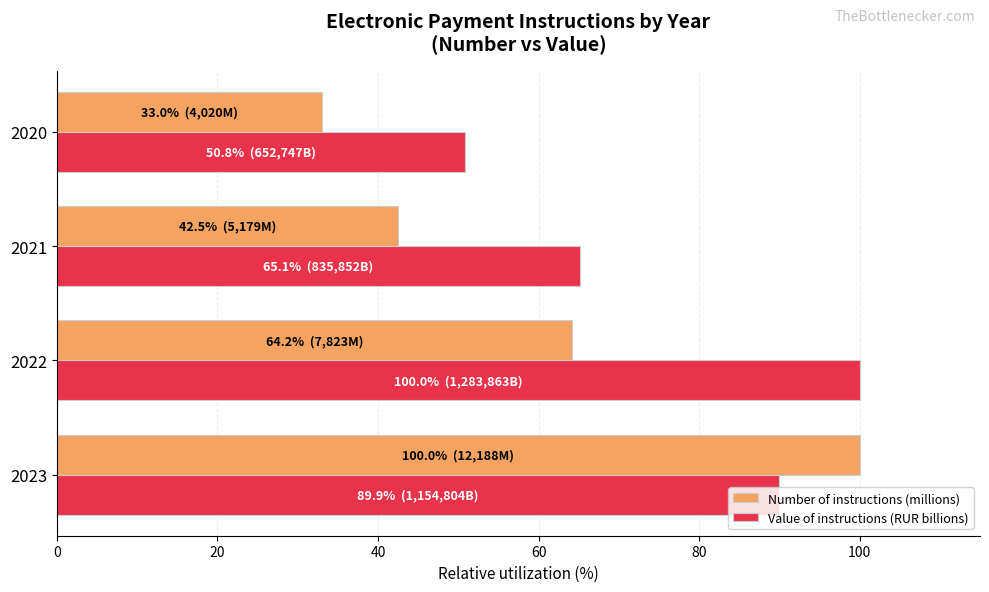

What are all the series names shown in the legend?

Number of instructions (millions), Value of instructions (RUR billions)